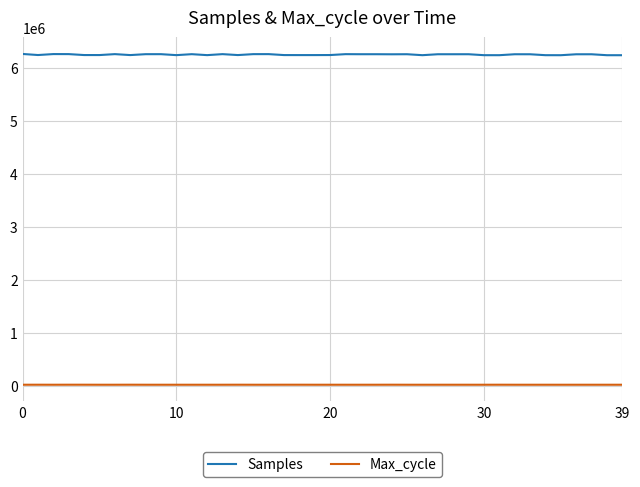

Which series has the widest spread of values?

Samples